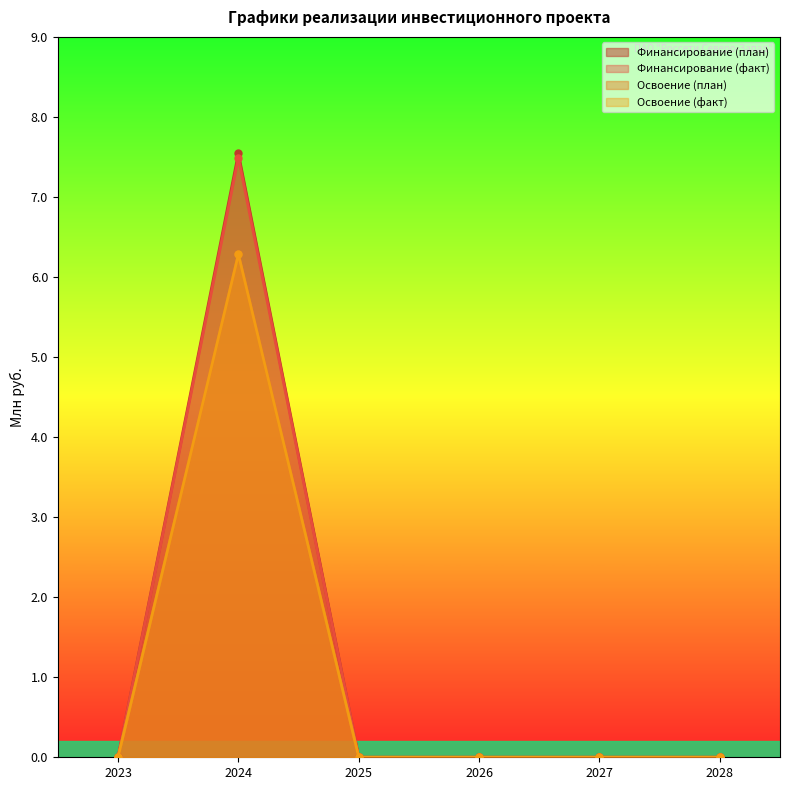

Reading left to right, list all the values displayed in this chart.

Финансирование (план): 2023=0.0	2024=7.5	2025=0.0	2026=0.0	2027=0.0	2028=0.0
Финансирование (факт): 2023=0.0	2024=7.5	2025=0.0	2026=0.0	2027=0.0	2028=0.0
Освоение (план): 2023=0.0	2024=6.3	2025=0.0	2026=0.0	2027=0.0	2028=0.0
Освоение (факт): 2023=0.0	2024=6.3	2025=0.0	2026=0.0	2027=0.0	2028=0.0